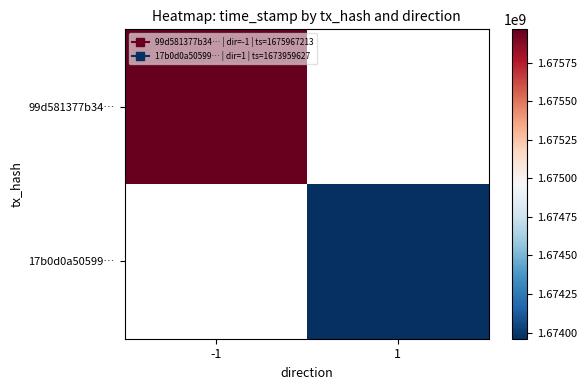

Which label corresponds to the largest value in the chart?

-1